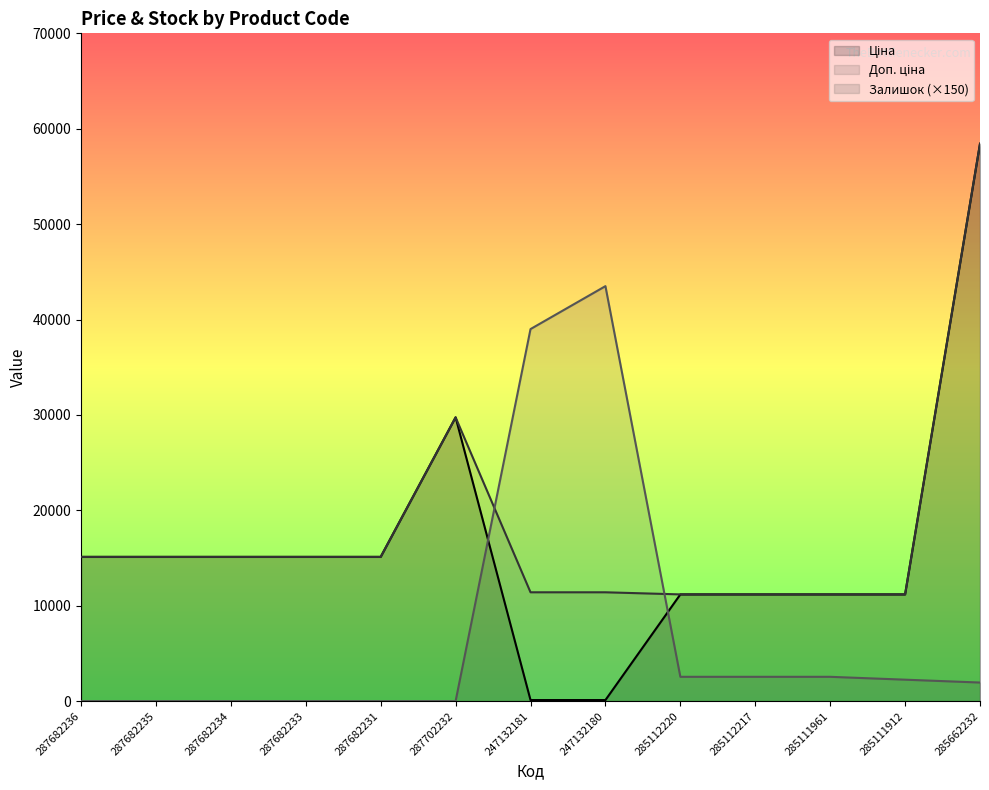

List the labels in order of Залишок value, smallest first.

287682236, 287682235, 287682234, 287682233, 287682231, 287702232, 285662232, 285111912, 285112220, 285112217, 285111961, 247132181, 247132180